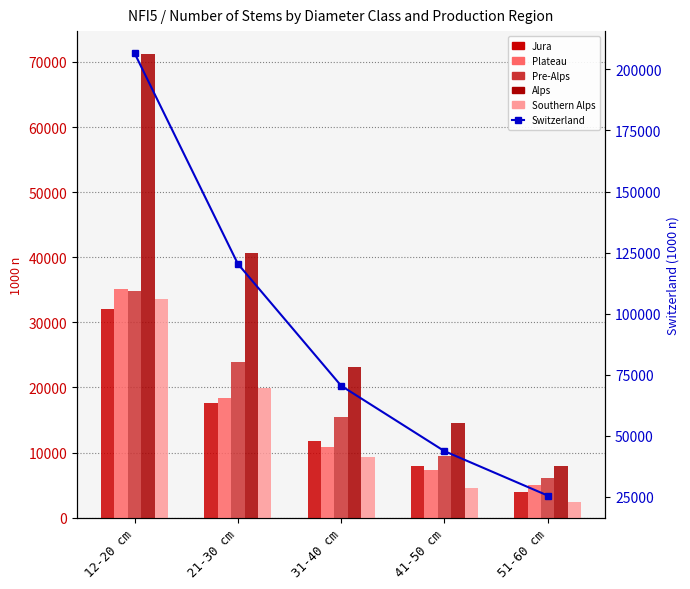

What is the maximum value shown in the chart?

206634